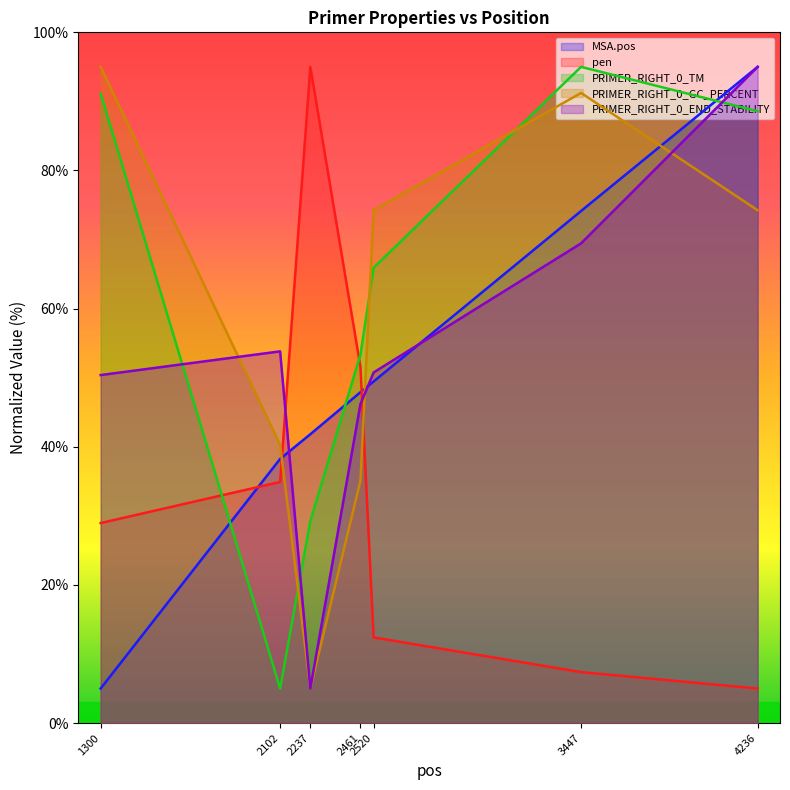

Where is the first local maximum for pen?

2237